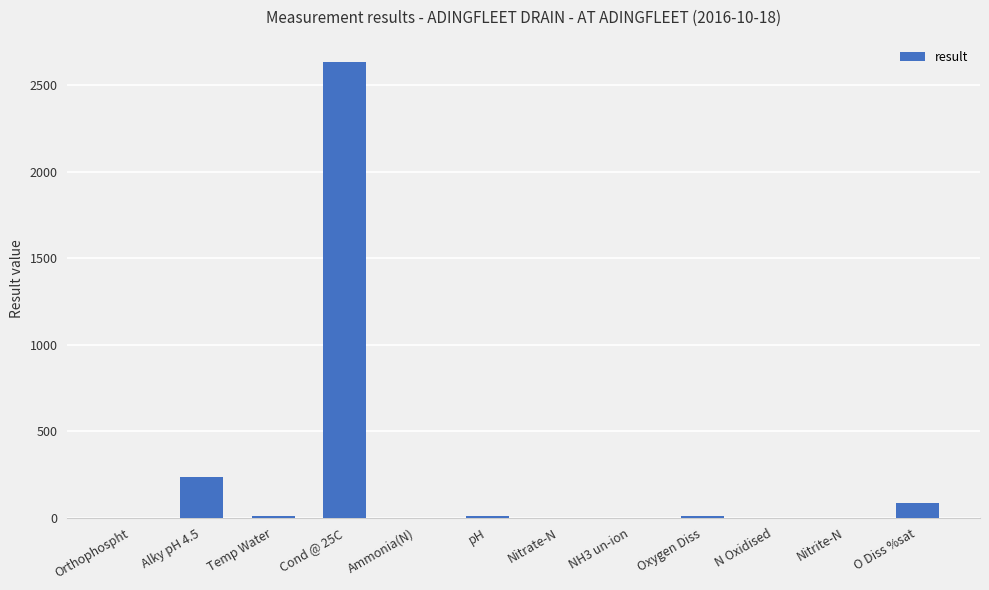

What is the difference between the values at Cond @ 25C and NH3 un-ion?

2632.0